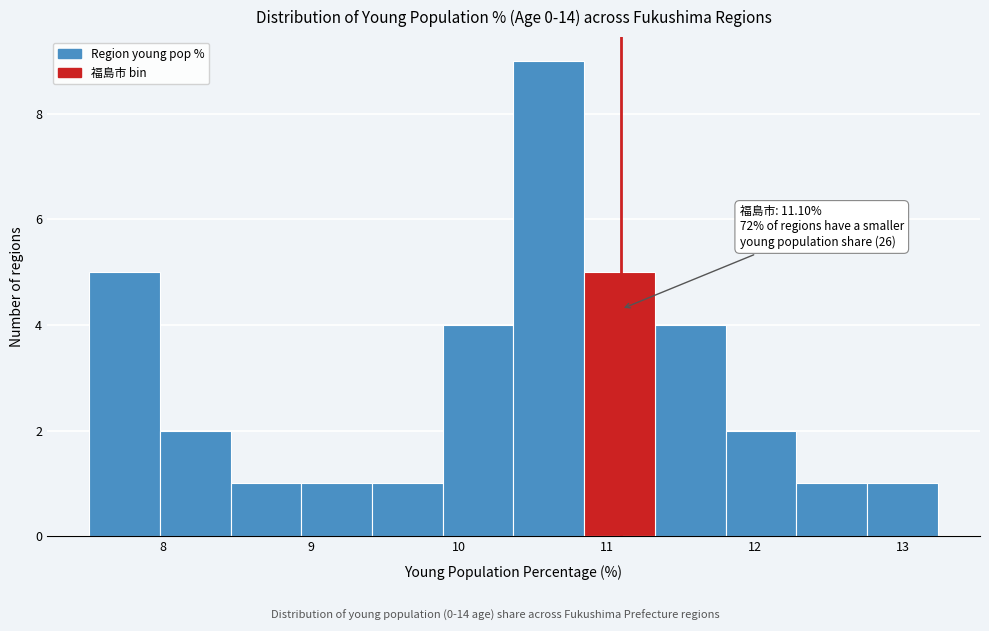

Over which range of the x-axis is the bar tallest?

10.4 to 10.8